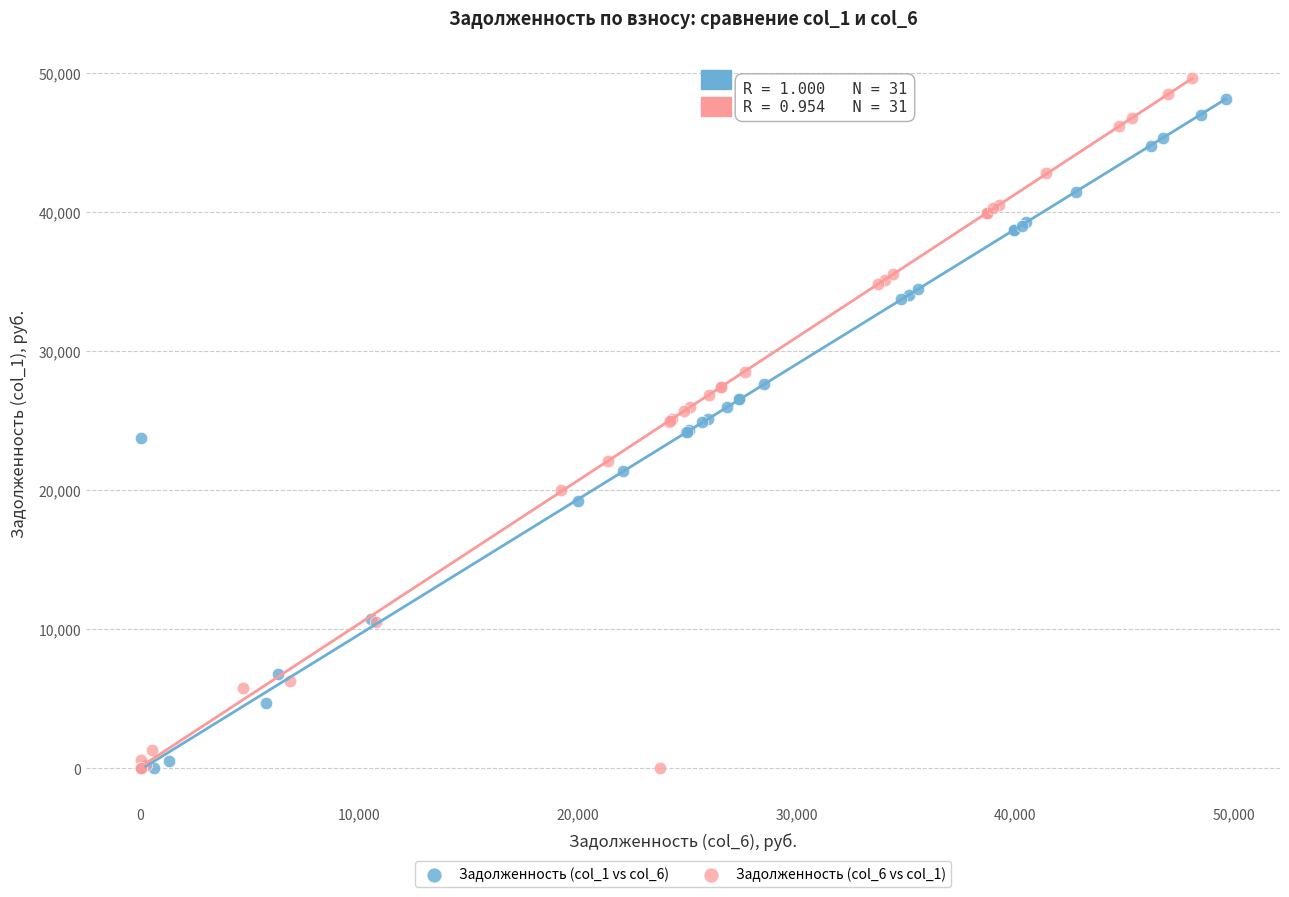

Which series reaches the maximum Y coordinate?

Задолженность (col_6 vs col_1)